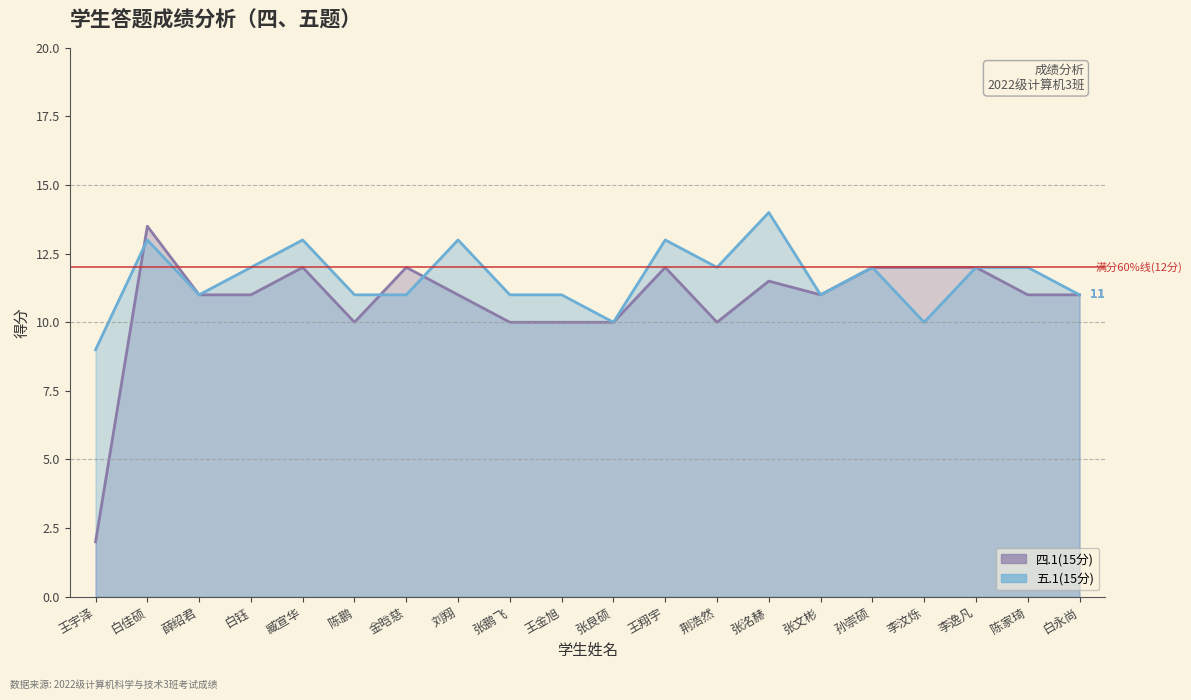

How many intersections are there between 四.1(15分) and 五.1(15分)?

3